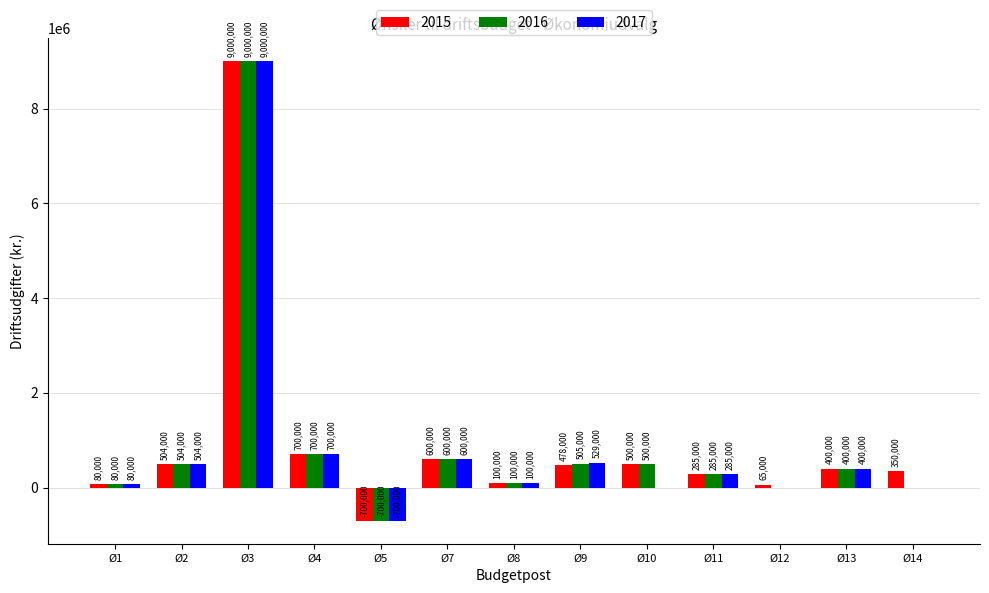

At which label is 2017 closest to 4150000?

Ø4